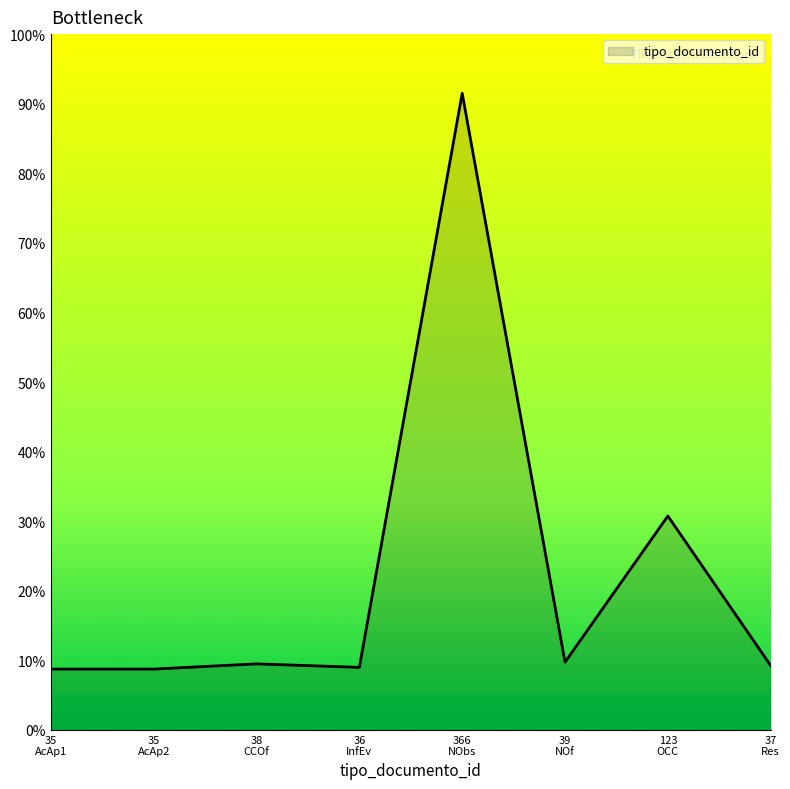

True or false: the data has more than 0 interior local peaks.

True